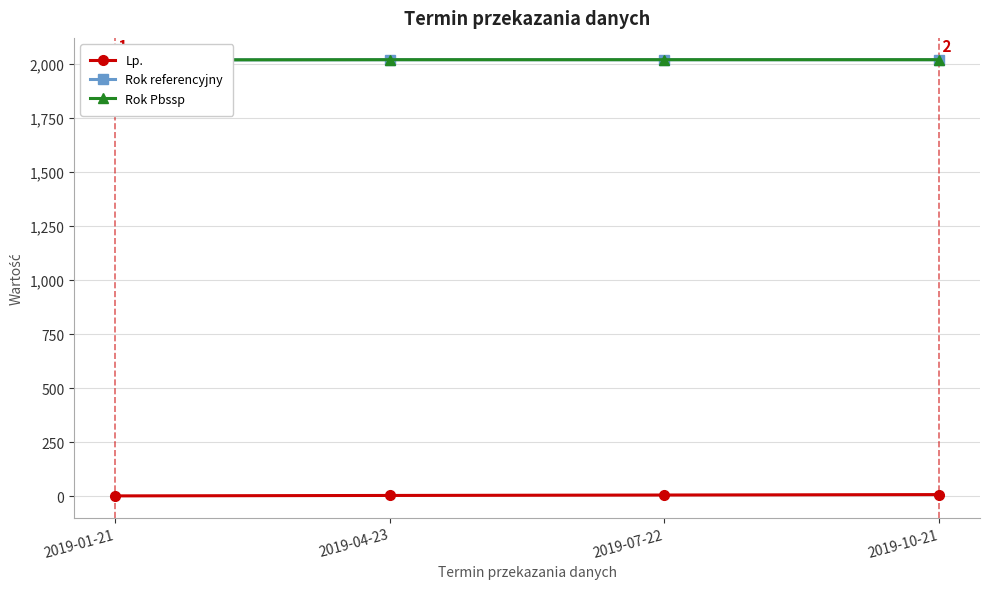

True or false: Rok Pbssp and Lp. cross at least once.

False